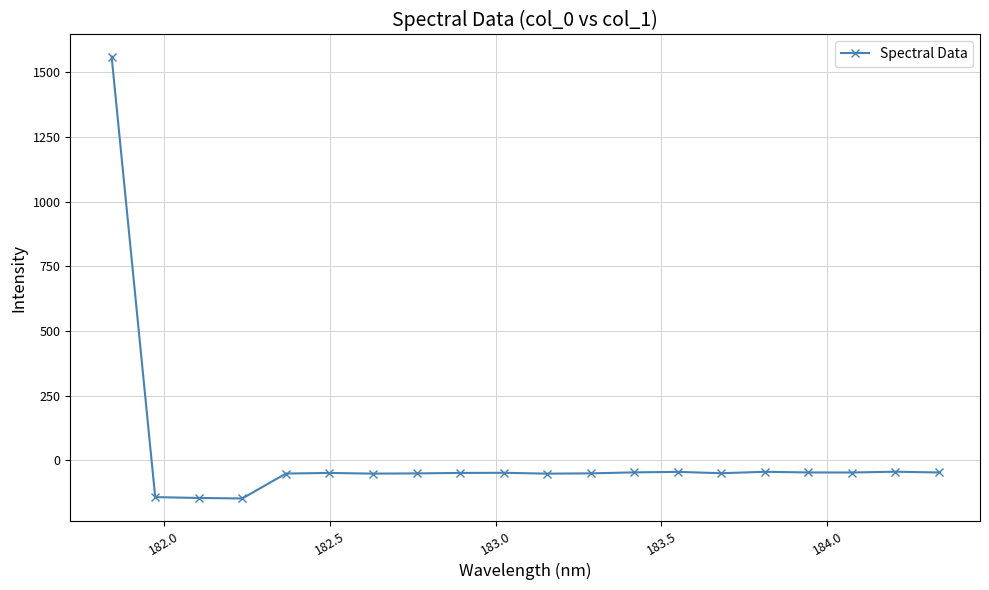

What is the maximum value shown in the chart?

1560.0